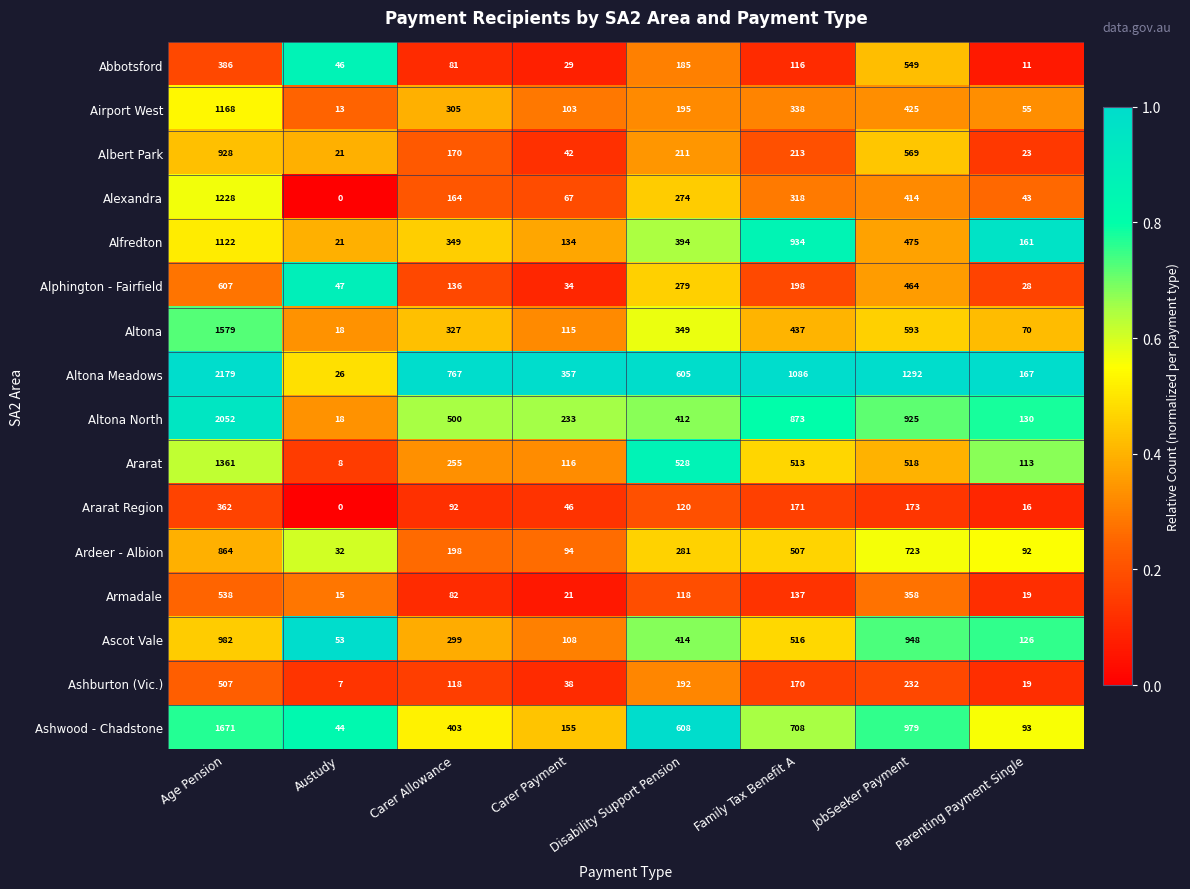

At JobSeeker Payment, list the series in order from smallest to largest.

Ararat Region, Ashburton (Vic.), Armadale, Alexandra, Airport West, Alphington - Fairfield, Alfredton, Ararat, Abbotsford, Albert Park, Altona, Ardeer - Albion, Altona North, Ascot Vale, Ashwood - Chadstone, Altona Meadows